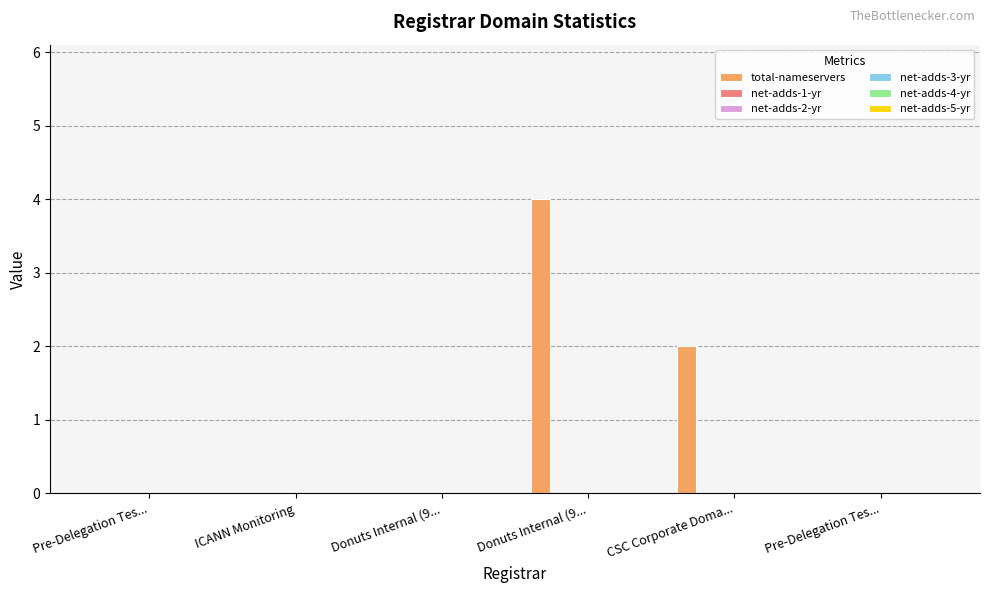

What is the sum of all values?

6